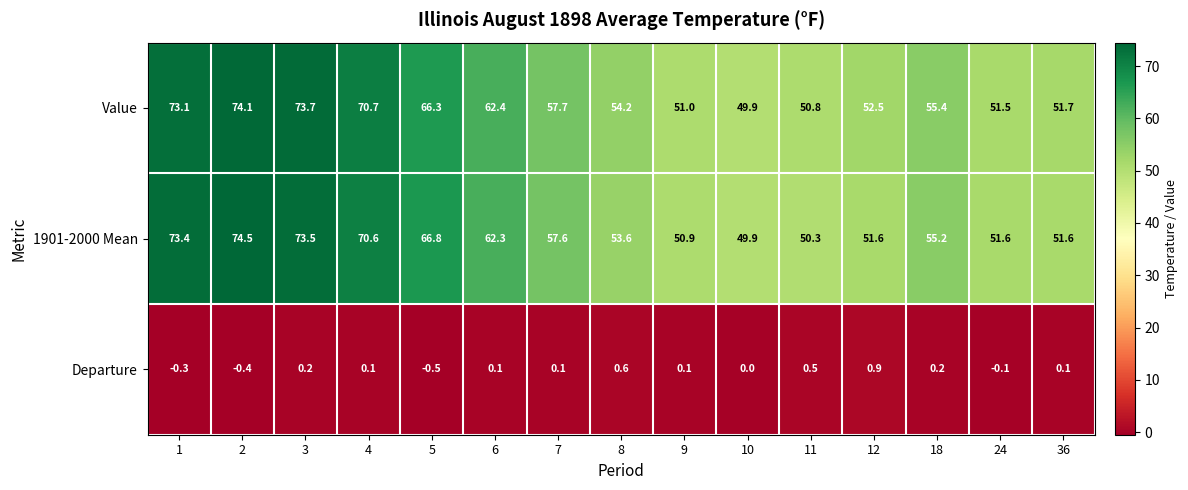

At how many categories does at least one series exceed 61?

6